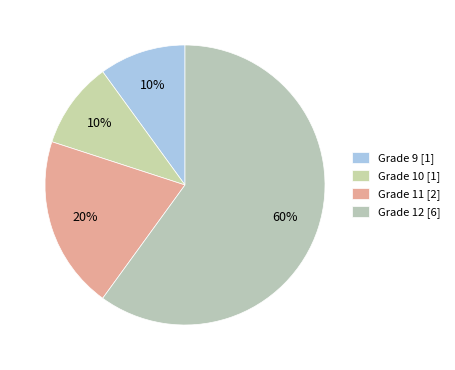

Count the number of slices in the pie.

4